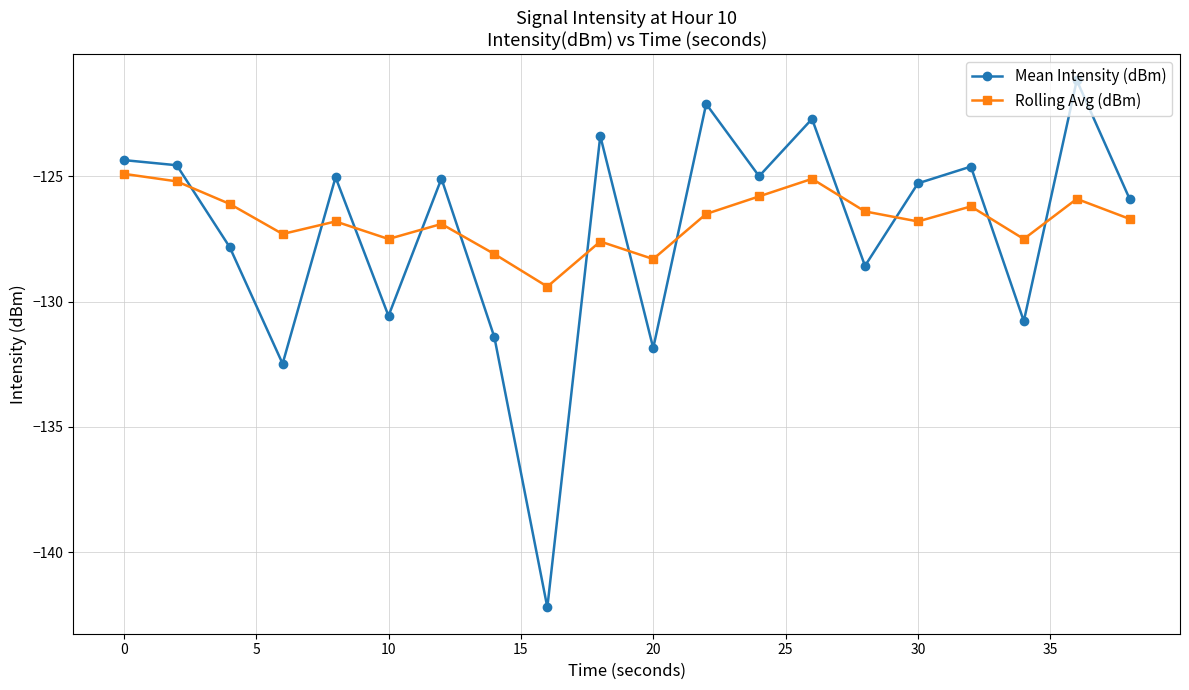

How many values in the Rolling Avg (dBm) series are below -126?

15